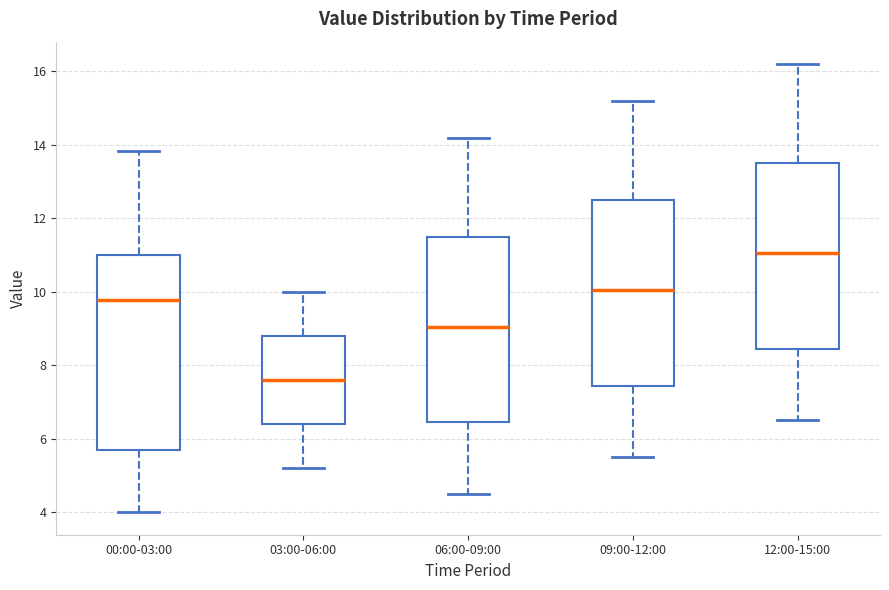

Reading left to right, transcribe this box plot: for each box, give where its median line is, the range the box spans, and where its two whiskers end, as read against the y-axis. The values are not printed on the chart, so give them approximately, as read against the axis.

00:00-03:00: median 9.8, box 5.8 to 11.0, whiskers 4.0 to 13.8
03:00-06:00: median 7.6, box 6.4 to 8.8, whiskers 5.2 to 10.0
06:00-09:00: median 9.0, box 6.4 to 11.6, whiskers 4.6 to 14.2
09:00-12:00: median 10.0, box 7.4 to 12.6, whiskers 5.6 to 15.2
12:00-15:00: median 11.0, box 8.4 to 13.6, whiskers 6.6 to 16.2